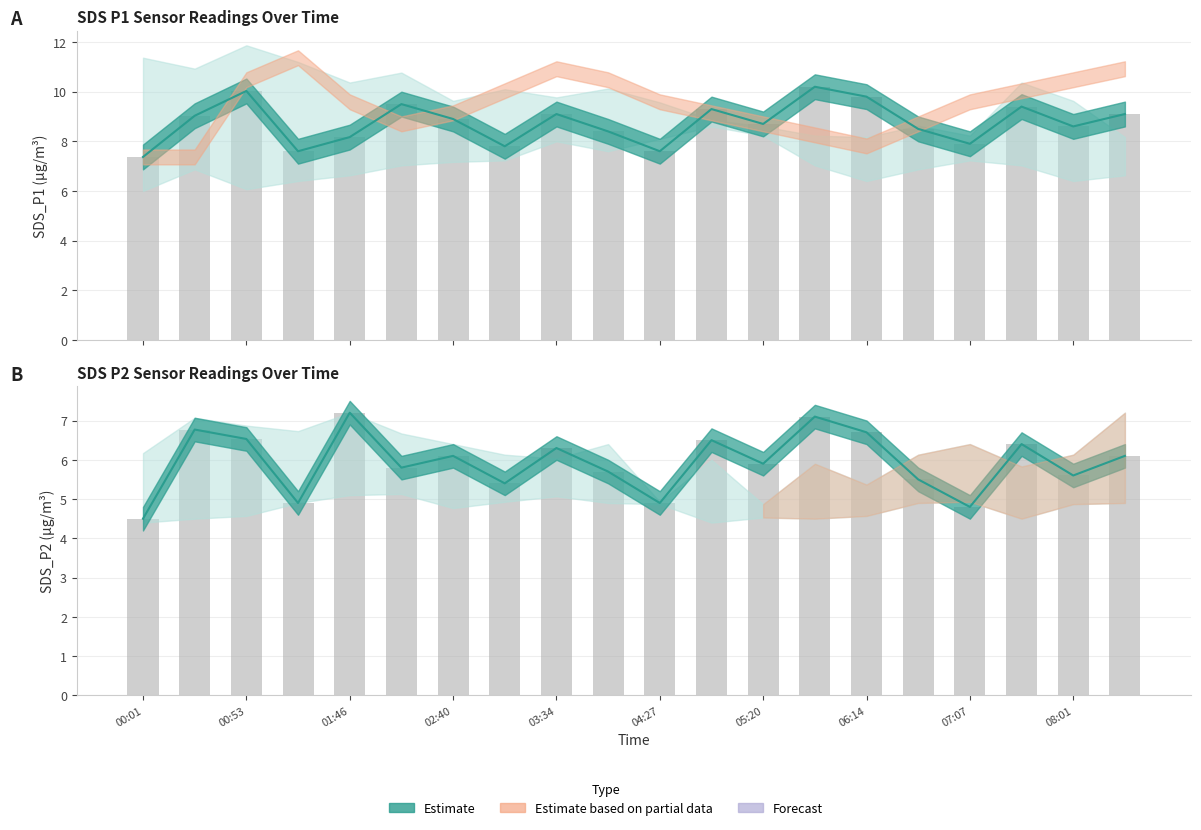

The value of SDS_P2 mean at 06:14 is 8.2. True or false?

False